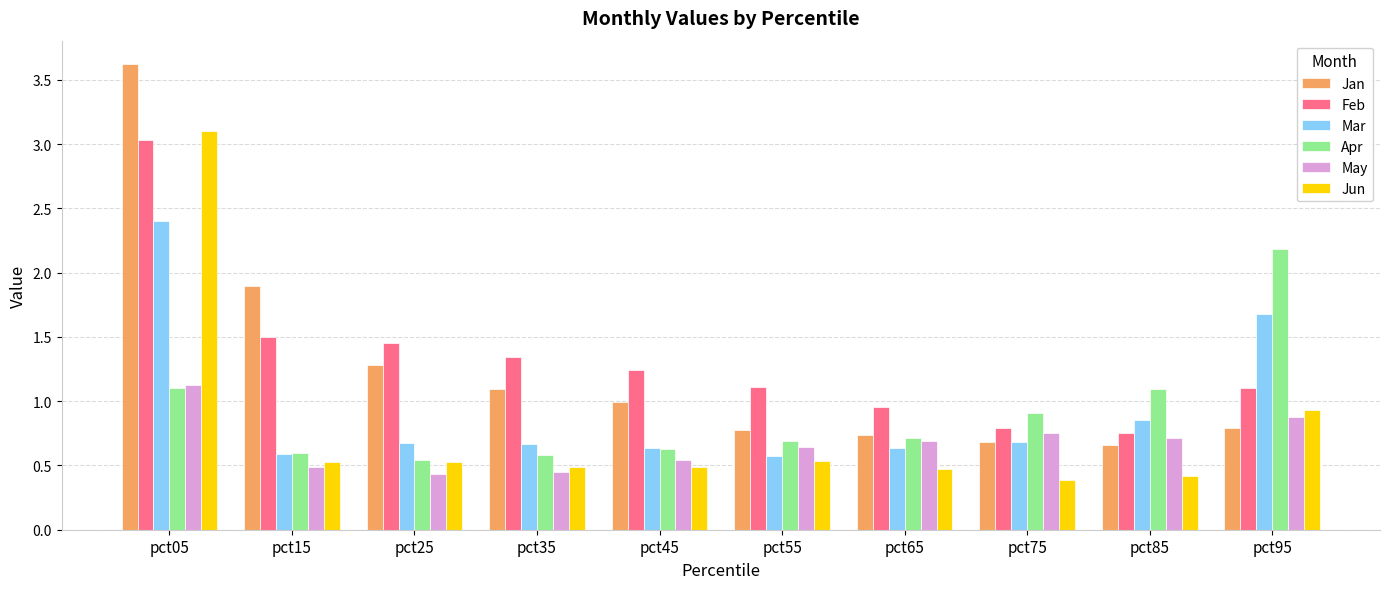

Which series has the largest total across all categories?

Feb